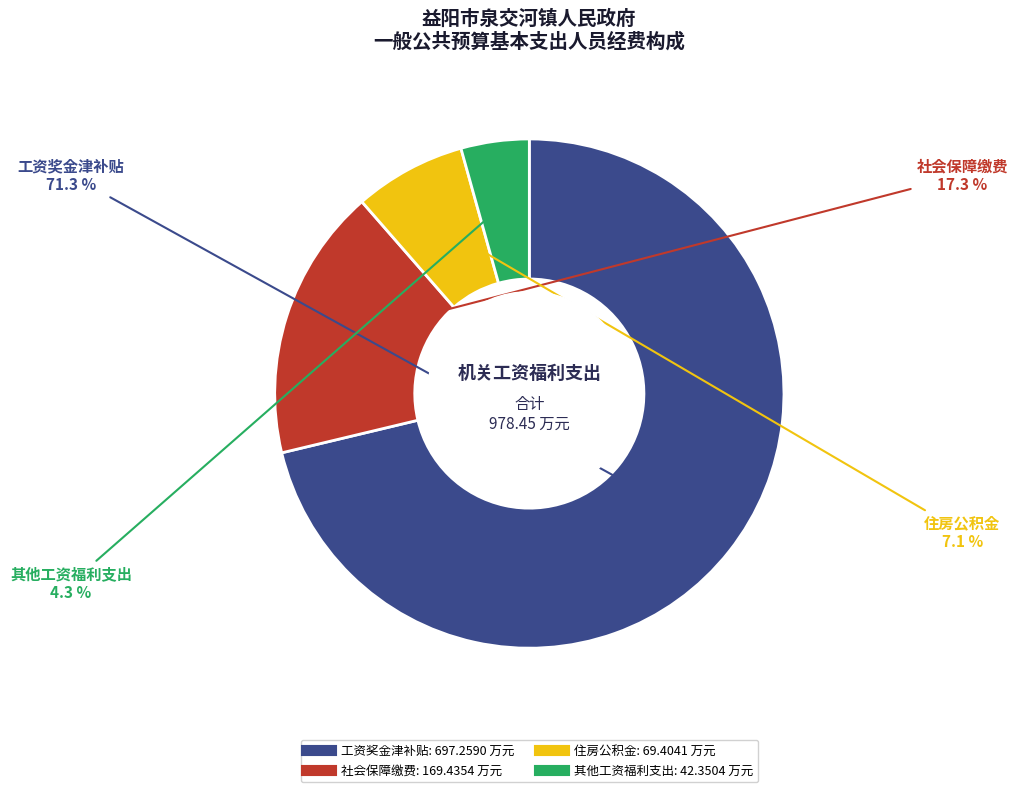

Is it true that 社会保障缴费 is 30% of the pie?

False